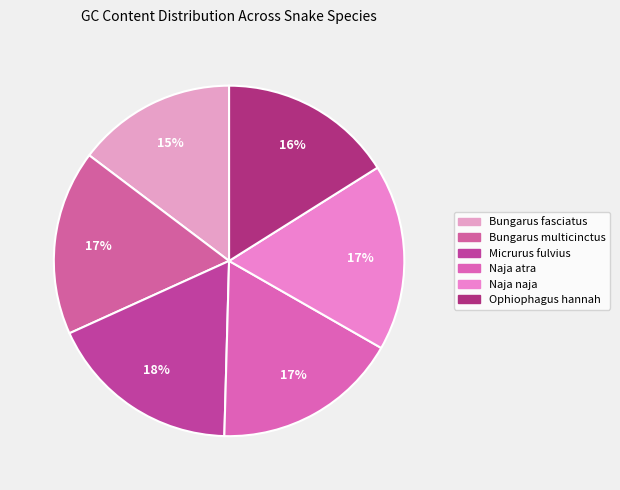

To the nearest percent, what is the average slice percentage?

17%